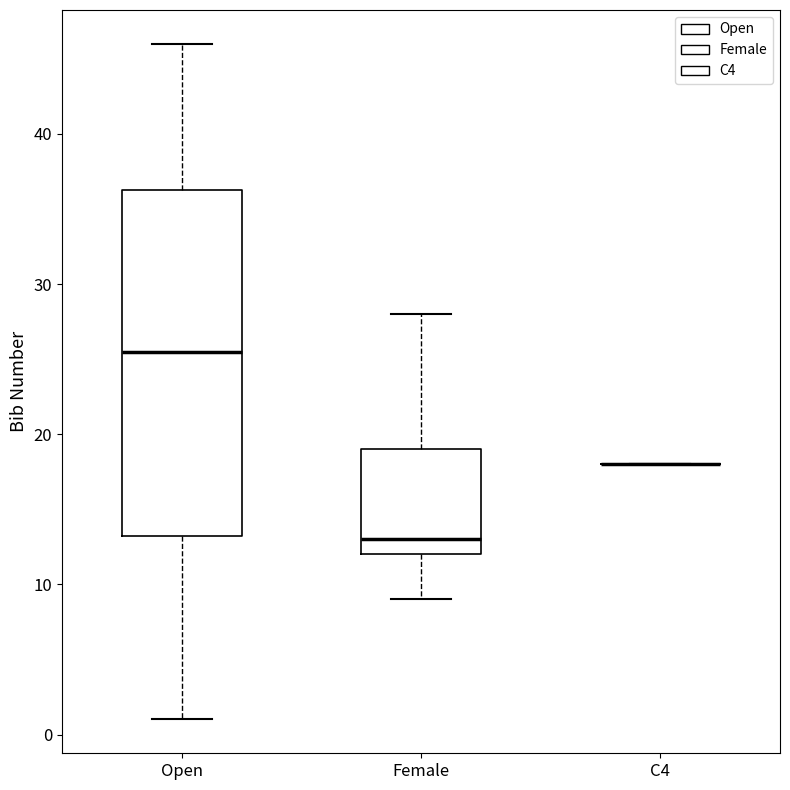

Which box is the tallest, from its lower edge to its upper edge?

Open